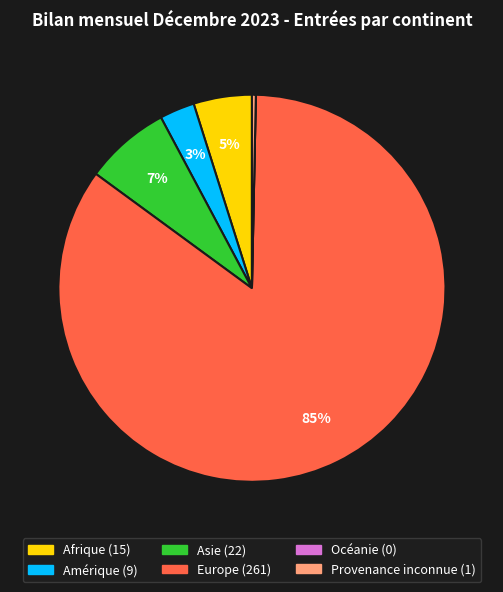

To the nearest percent, what portion does Europe represent?

85%